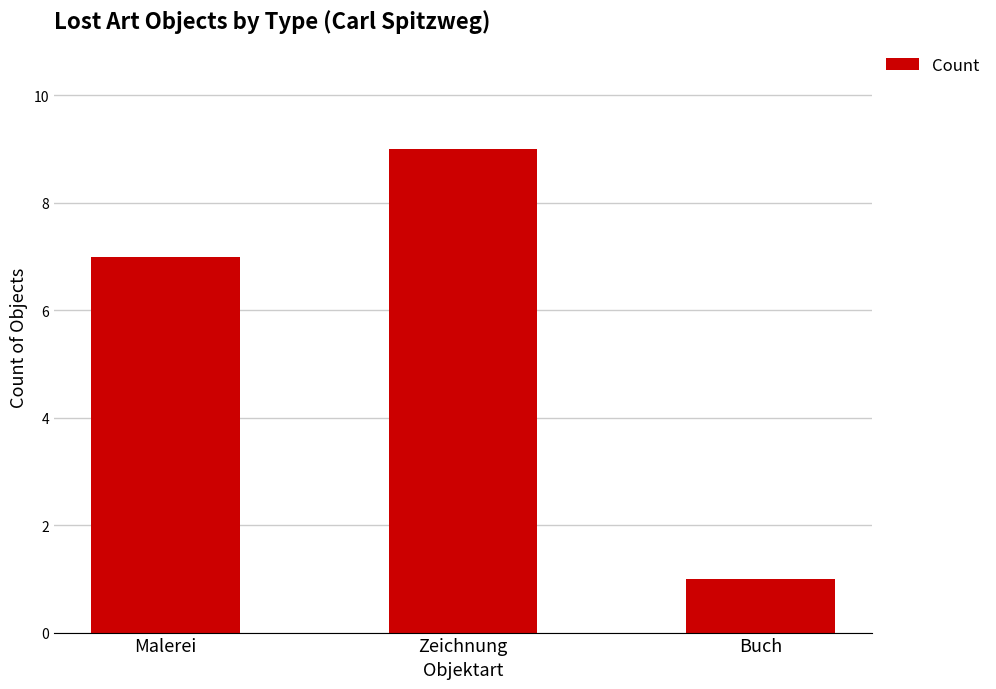

What is the sum of all values?

17